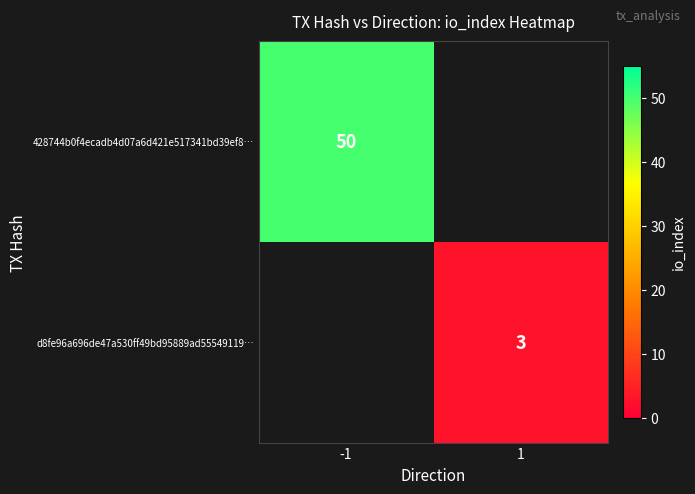

The d8fe96a696de47a530ff49bd95889ad55549119… series shows 3 at 1. True or false?

True